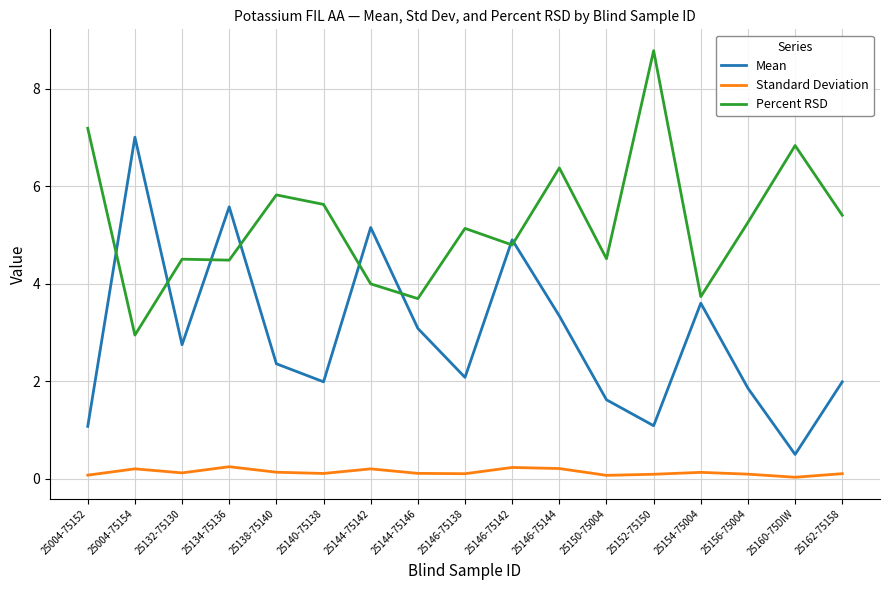

Is it true that Standard Deviation equals 0.2 at 25146-75142?

True